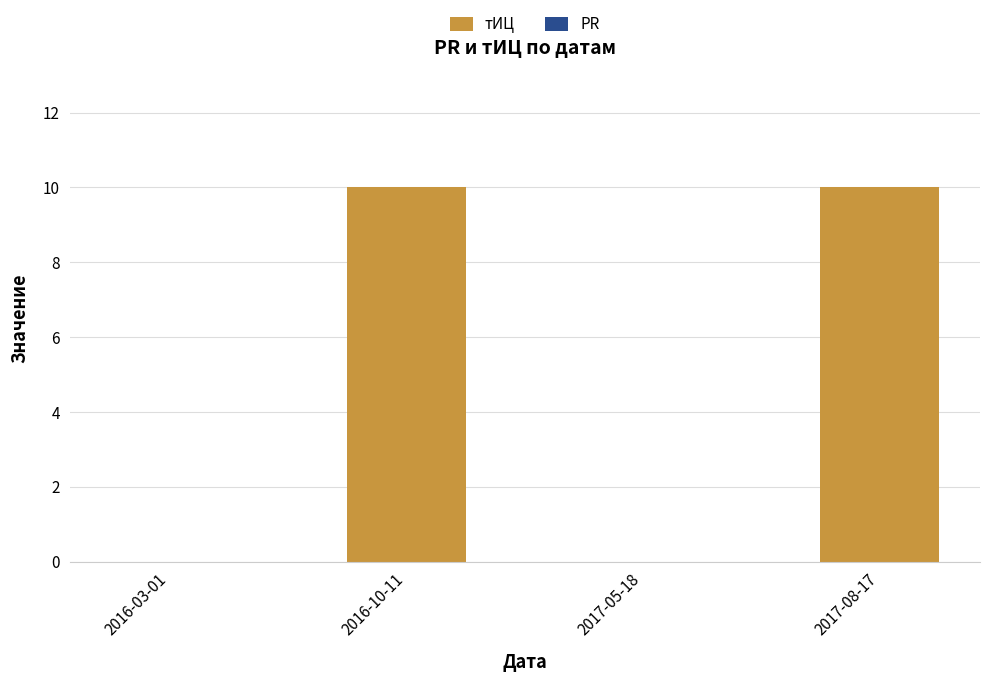

Which has a higher value, 2017-08-17 or 2016-03-01?

2017-08-17